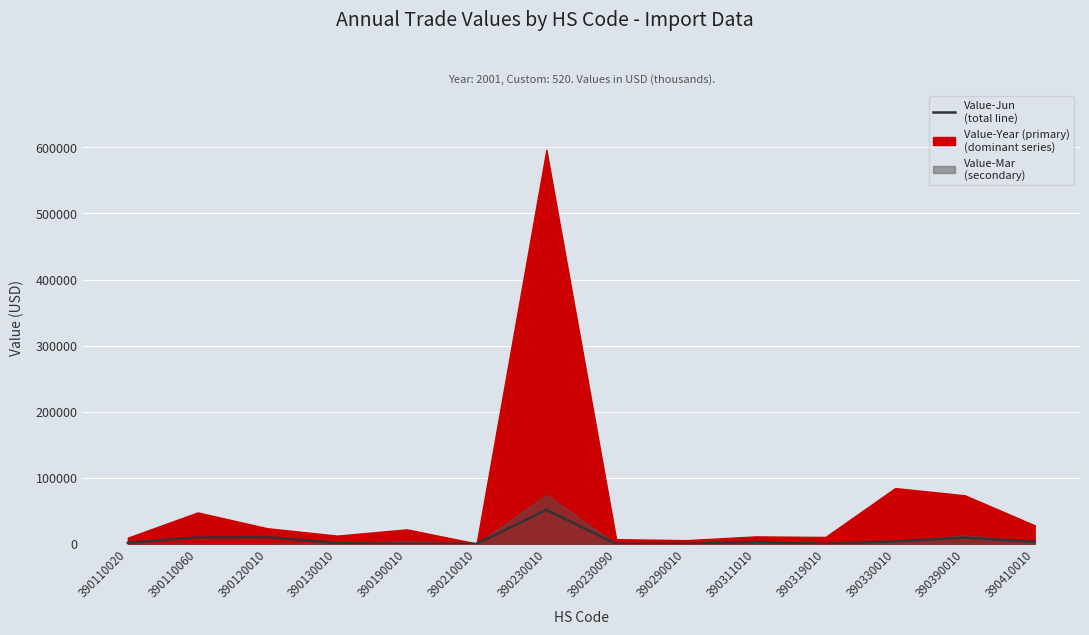

The chart shows a value of 2861 at 390410010. True or false?

True